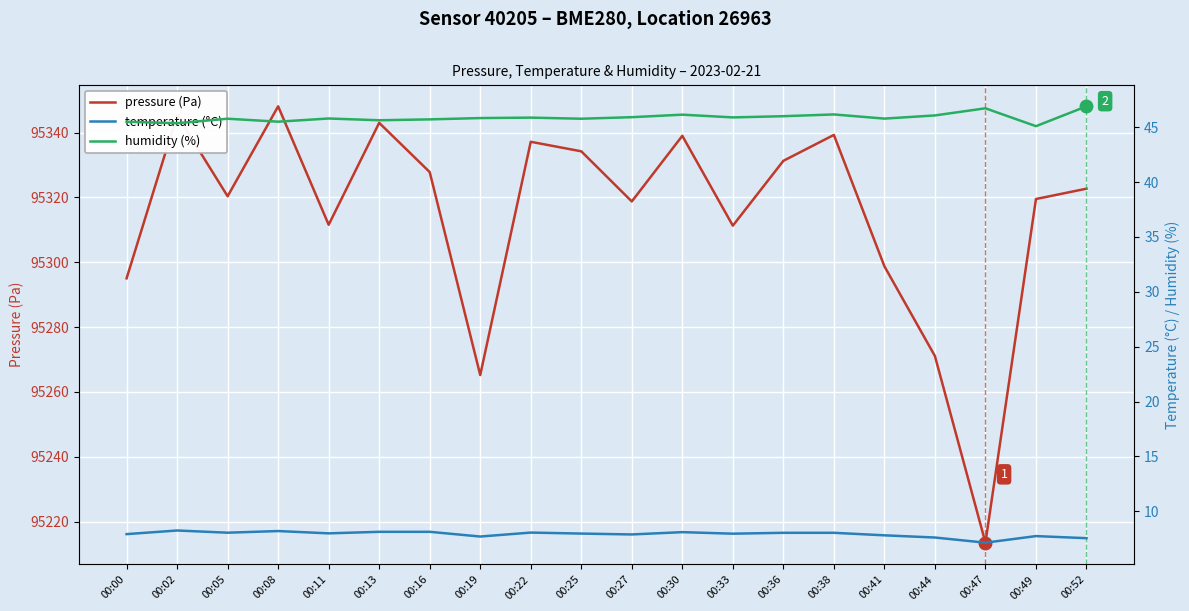

What is the value of the pressure (Pa) point at the 13th from the left?

95311.3